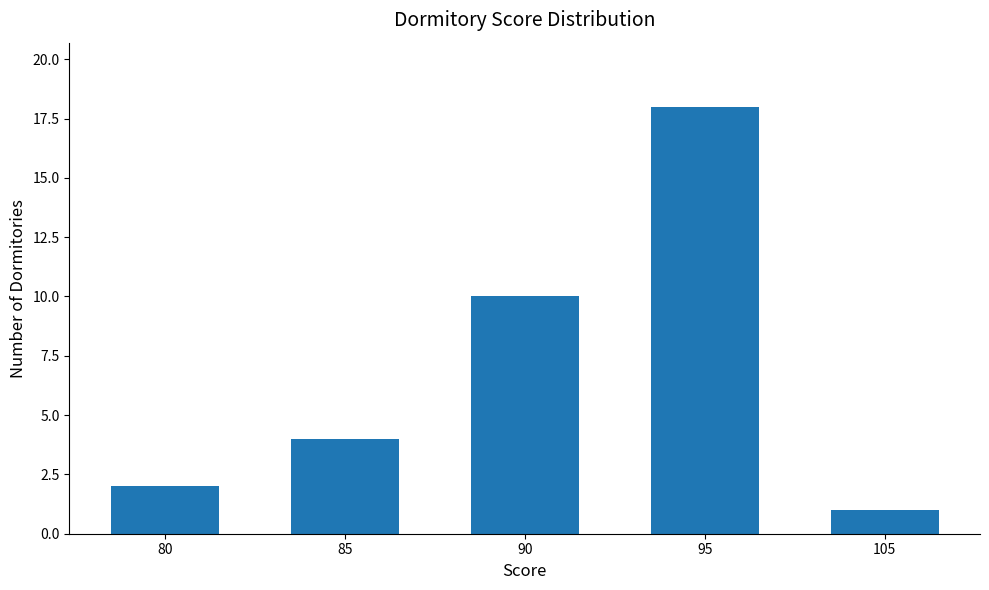

Are the bars grouped side by side (vs. stacked)?

No